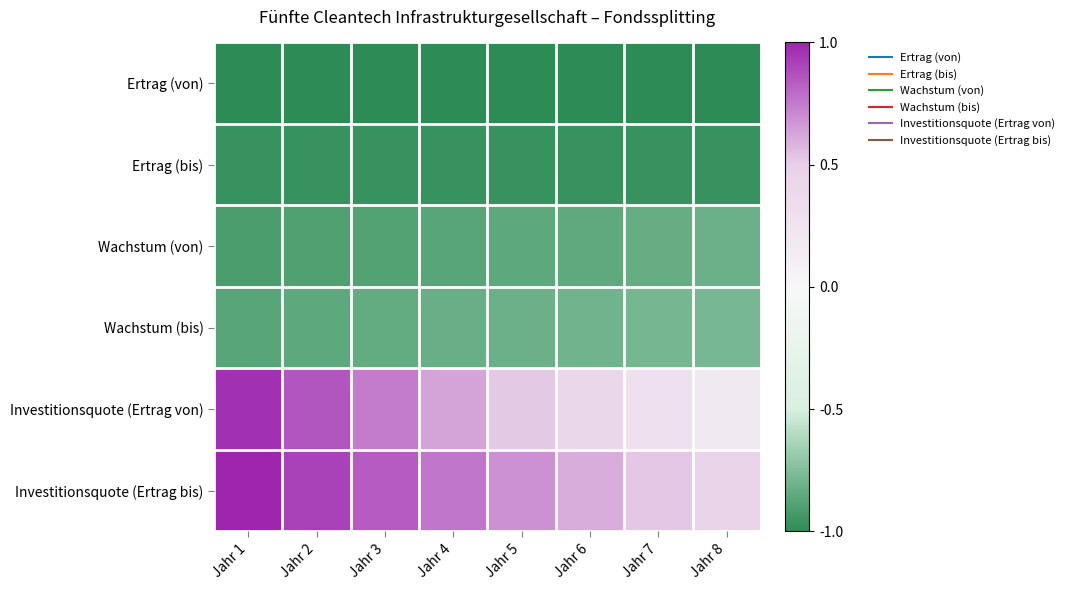

At how many categories does at least one series exceed 0?

8